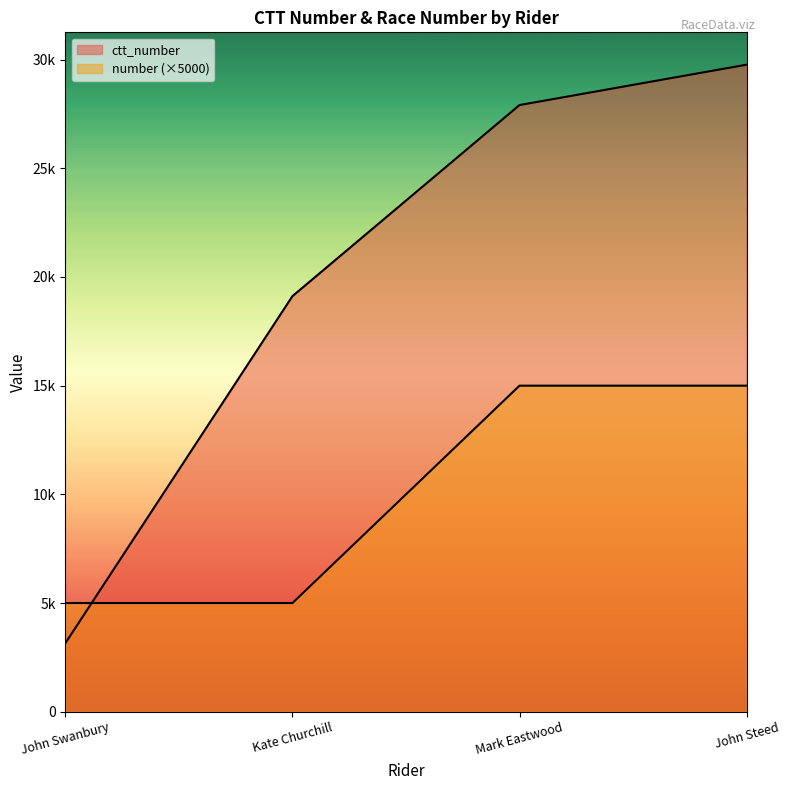

Reading left to right, list all the values displayed in this chart.

ctt_number: John Swanbury=3155	Kate Churchill=19120	Mark Eastwood=27911	John Steed=29768
number: John Swanbury=5000	Kate Churchill=5000	Mark Eastwood=15000	John Steed=15000